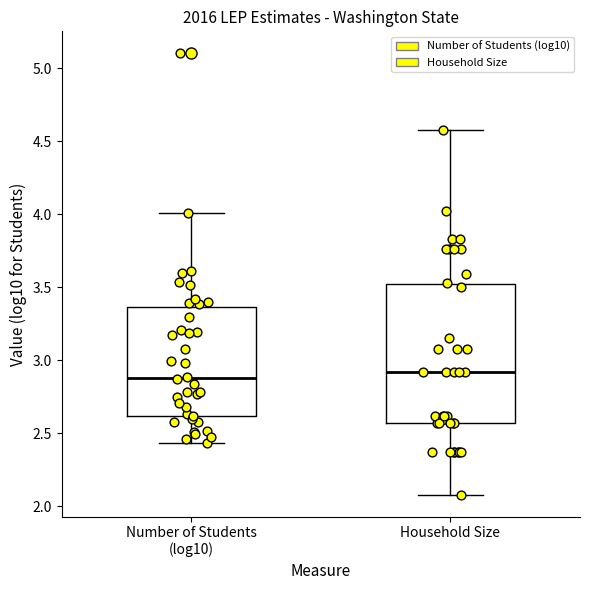

Where does the upper whisker of the box for Number of Students (log10) end on the y-axis? The values are not printed on the chart, so give them approximately, as read against the axis.

4.00